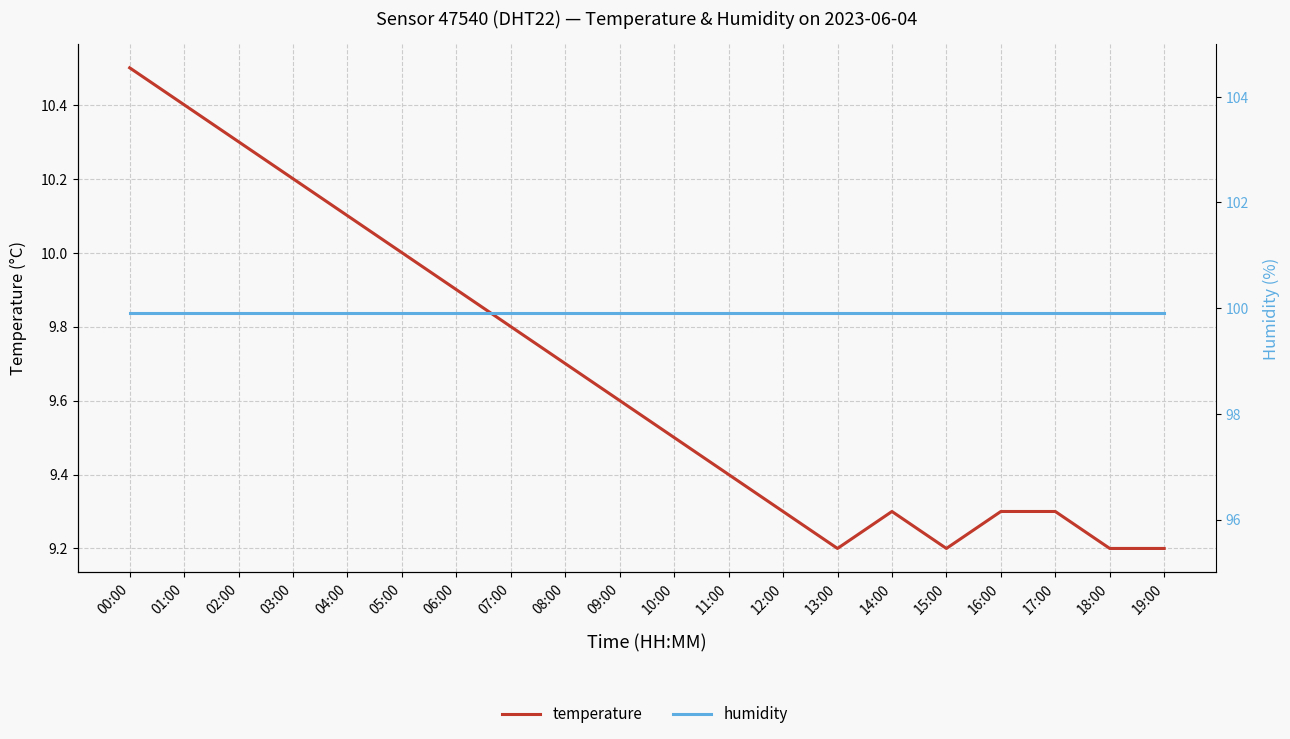

True or false: humidity and temperature intersect in this chart.

False